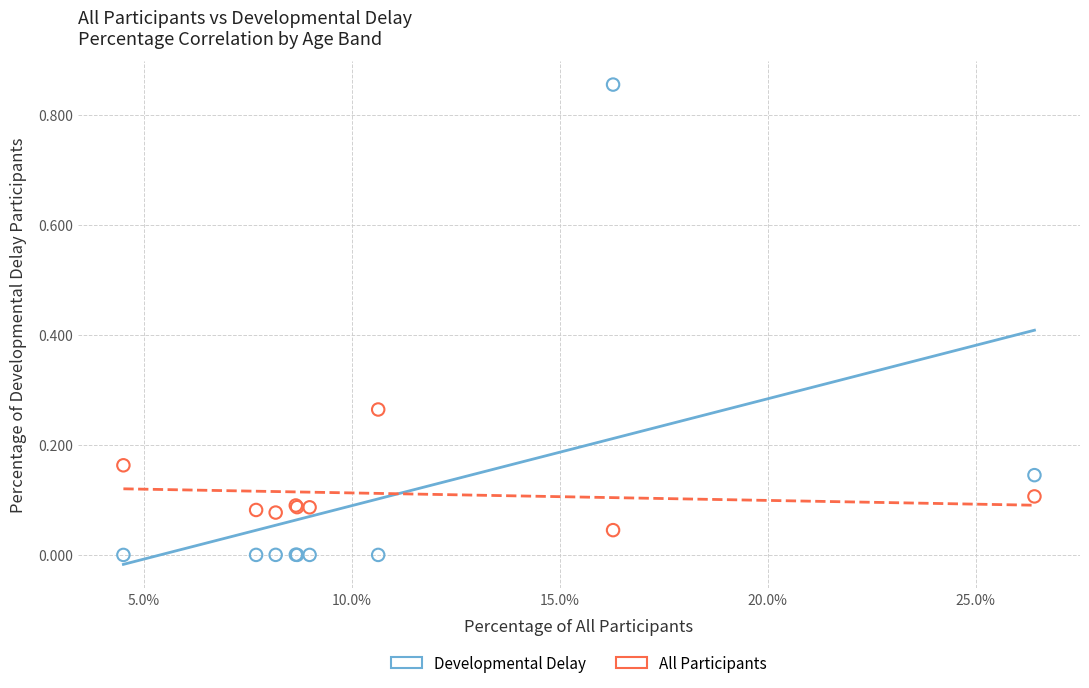

Which series contains the highest Y value?

Developmental Delay